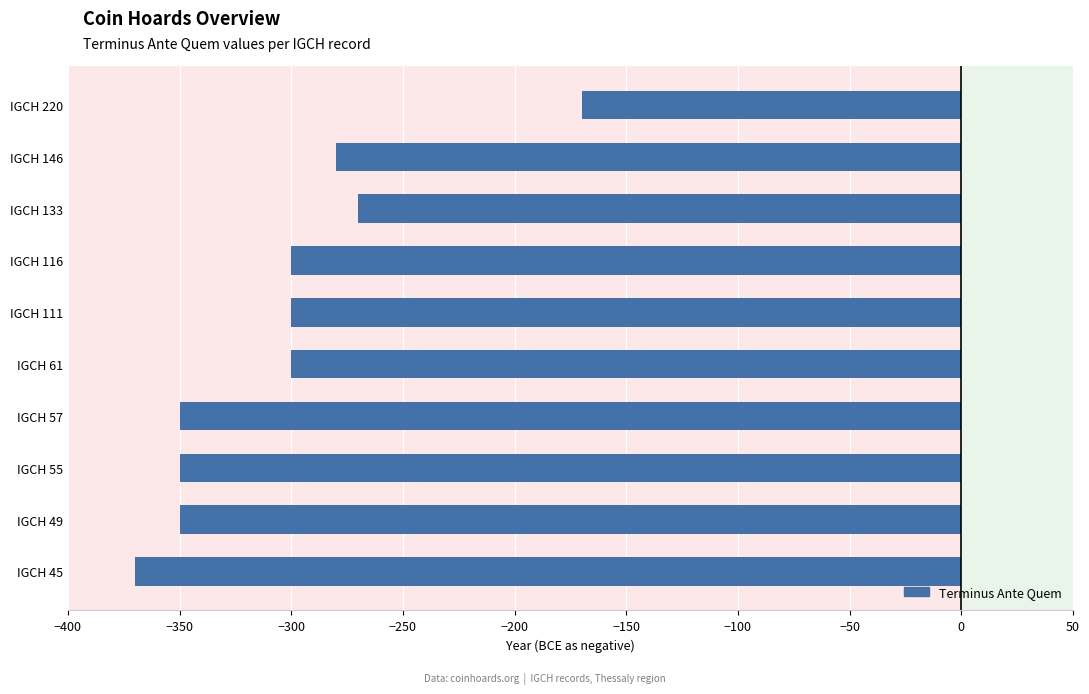

Does the chart contain stacked bars?

No